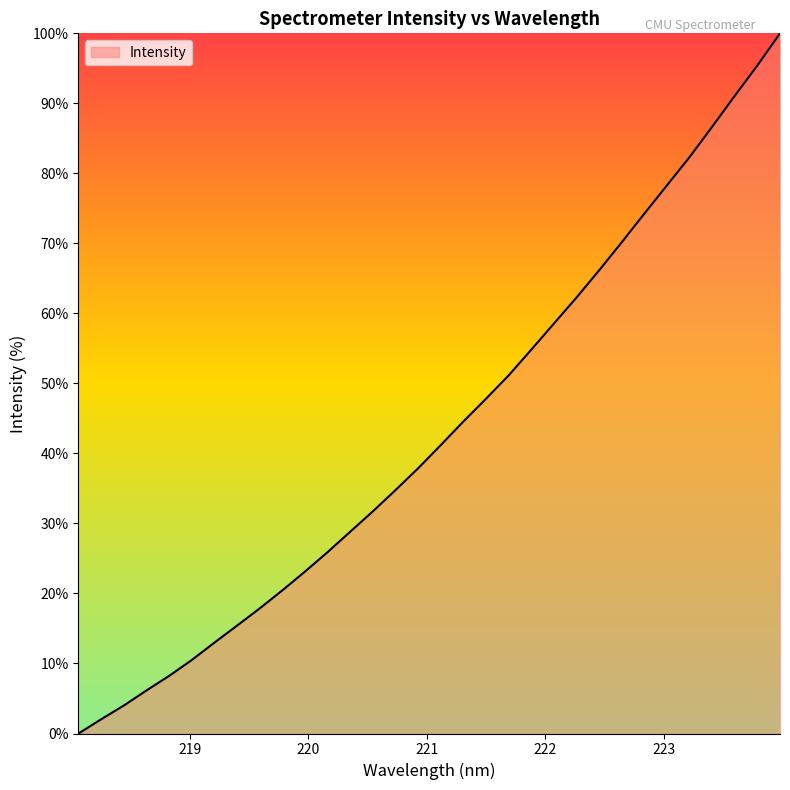

What is the greatest value displayed?

100.0